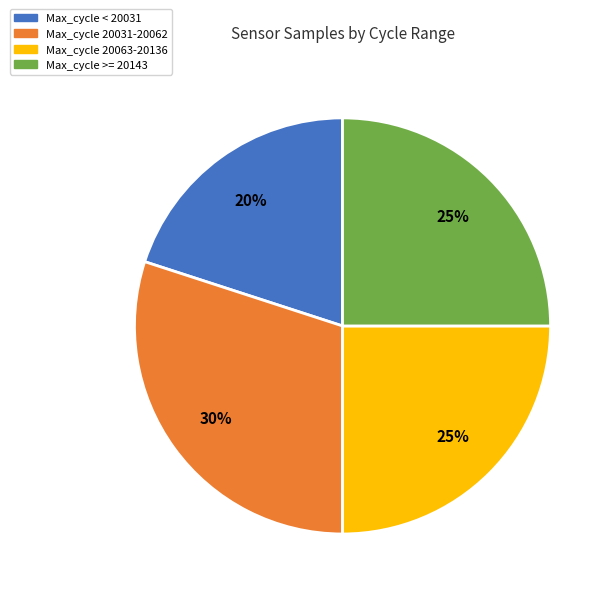

Does any single category account for the majority?

No